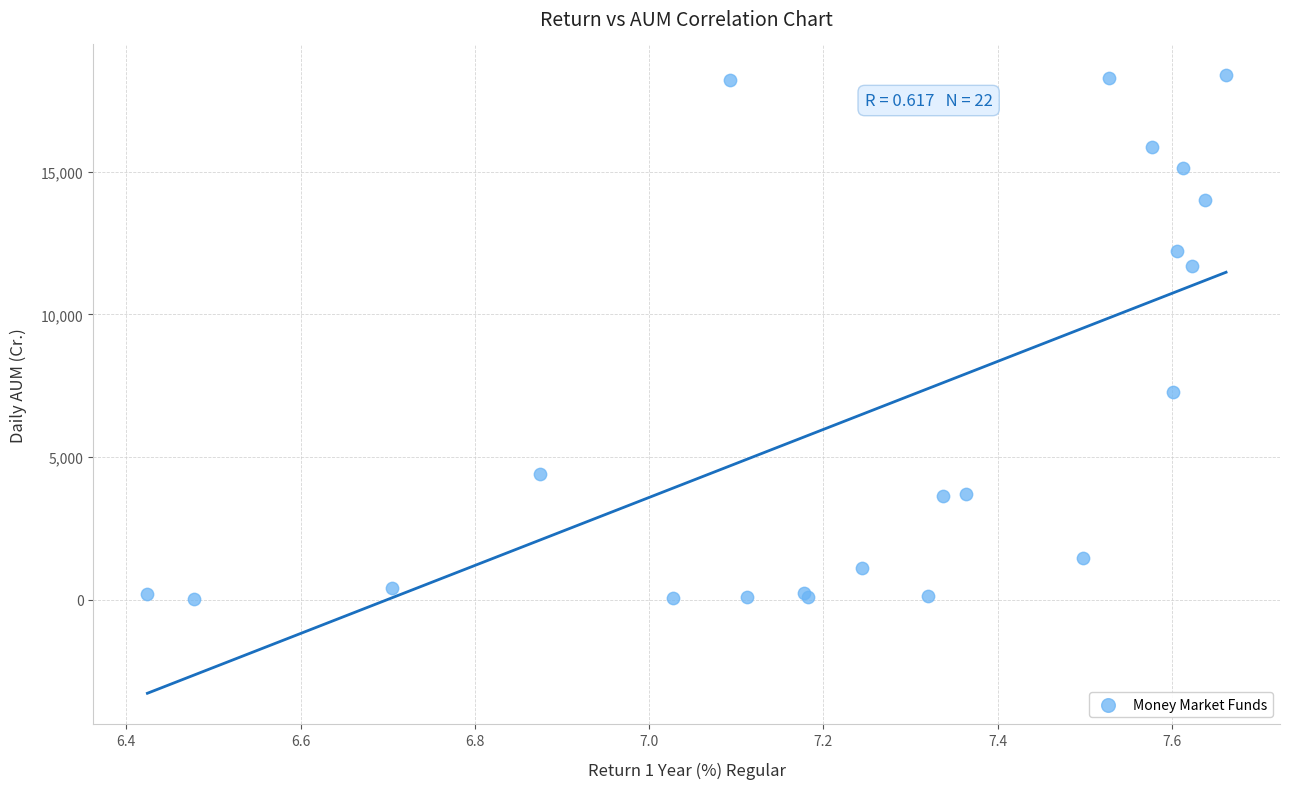

What Y value in the scatter plot is closest to 9205?

7272.4